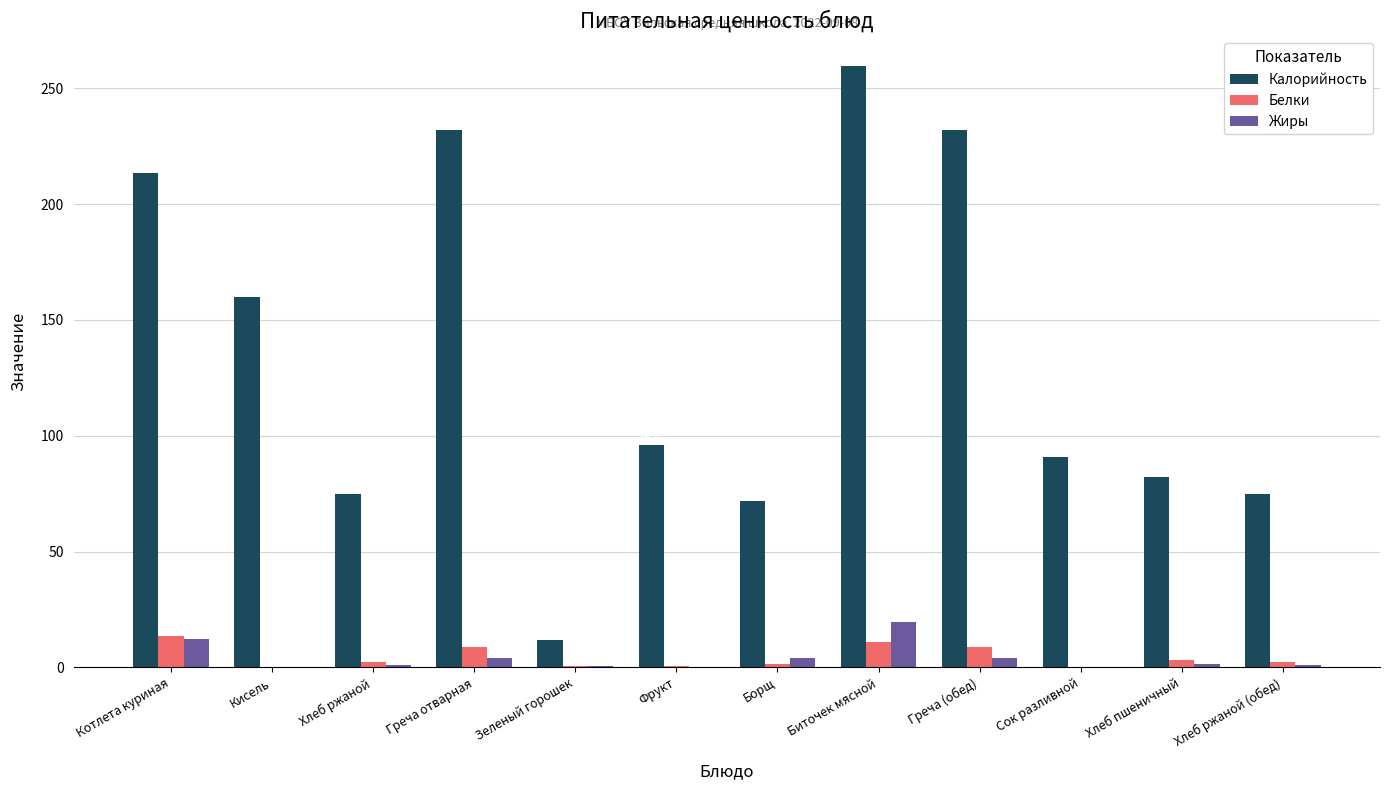

The value of Белки at Кисель is 0.3. True or false?

True